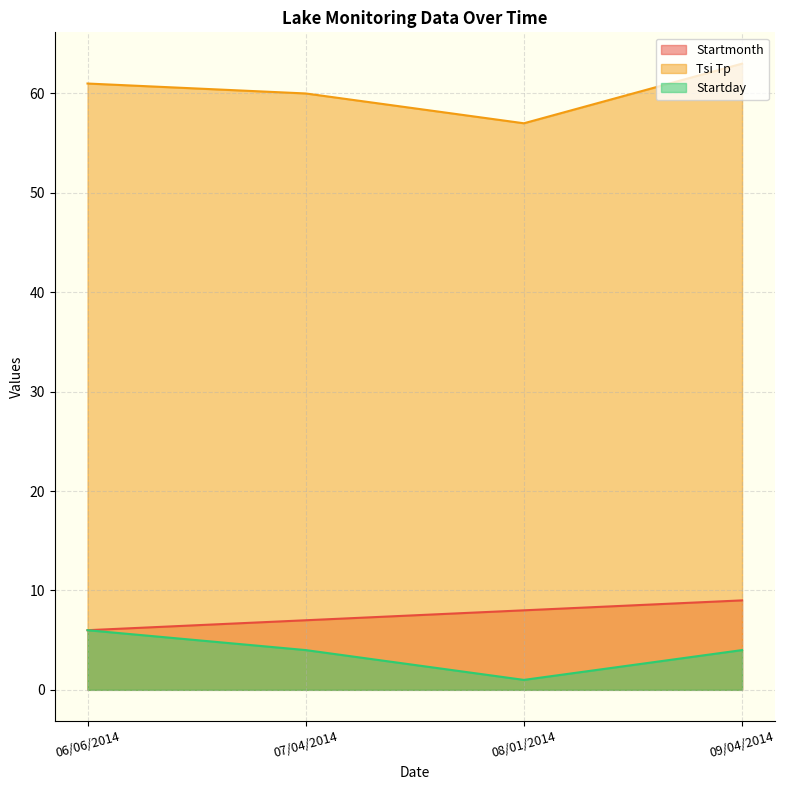

Between 06/06/2014 and 09/04/2014, which series saw the biggest shift?

Startmonth